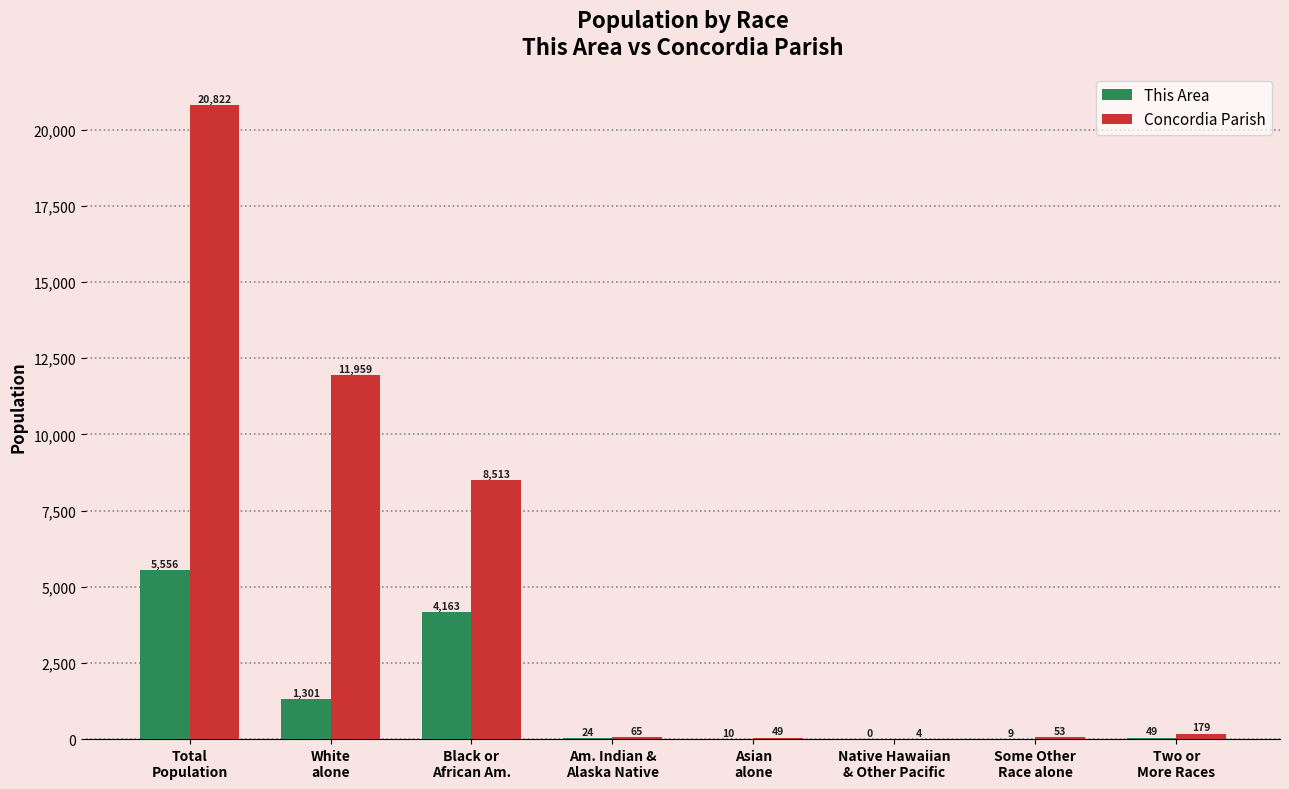

What are all the series names shown in the legend?

This Area, Concordia Parish